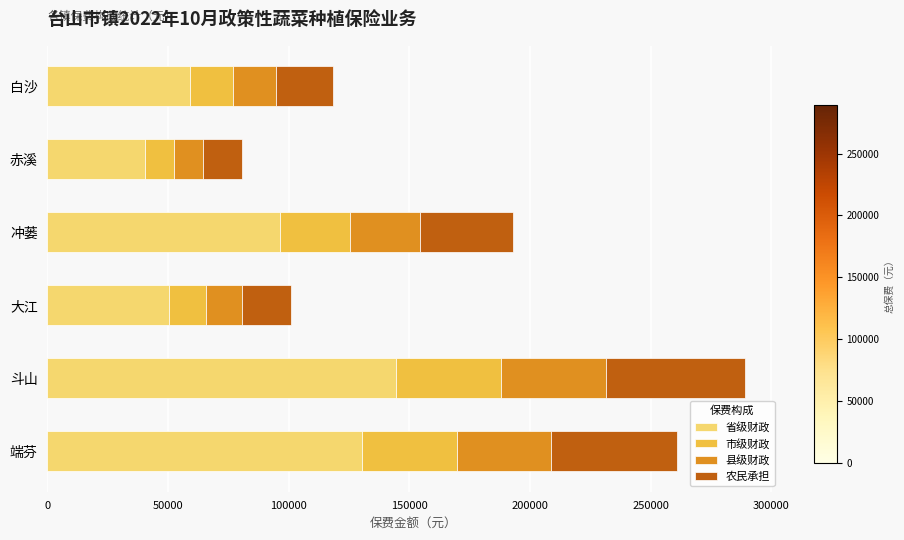

At which label does 省级财政 reach its peak?

斗山